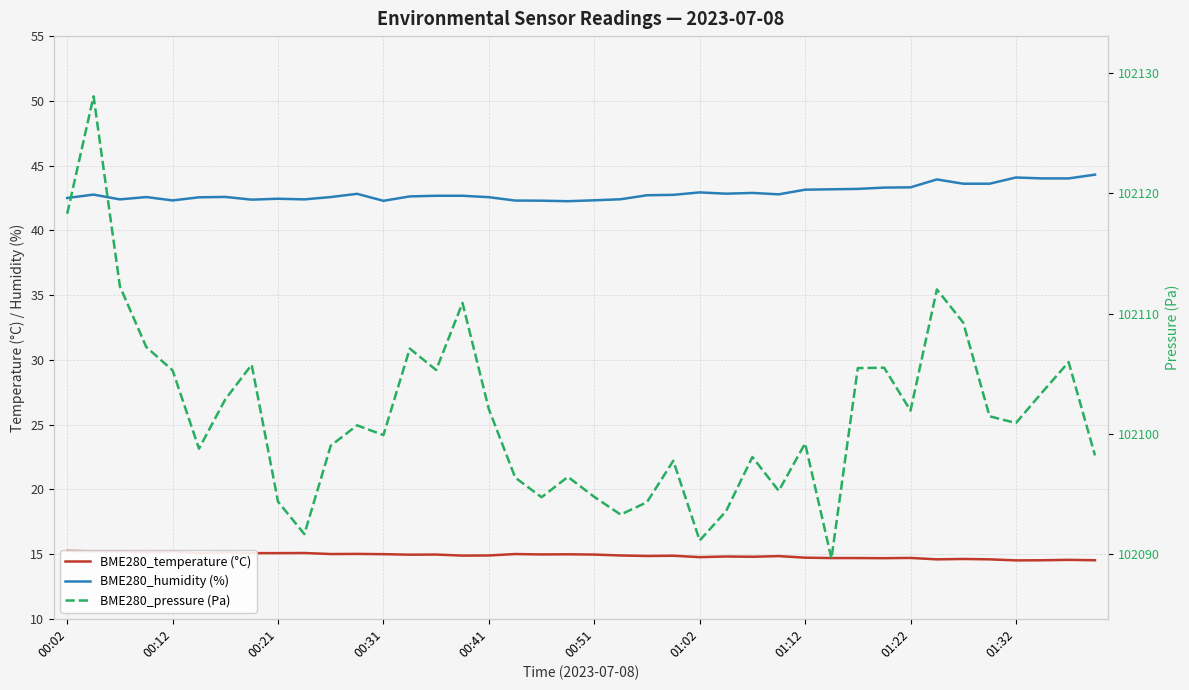

Is it true that BME280_temperature (°C) equals 15.0 at 00:31?

True